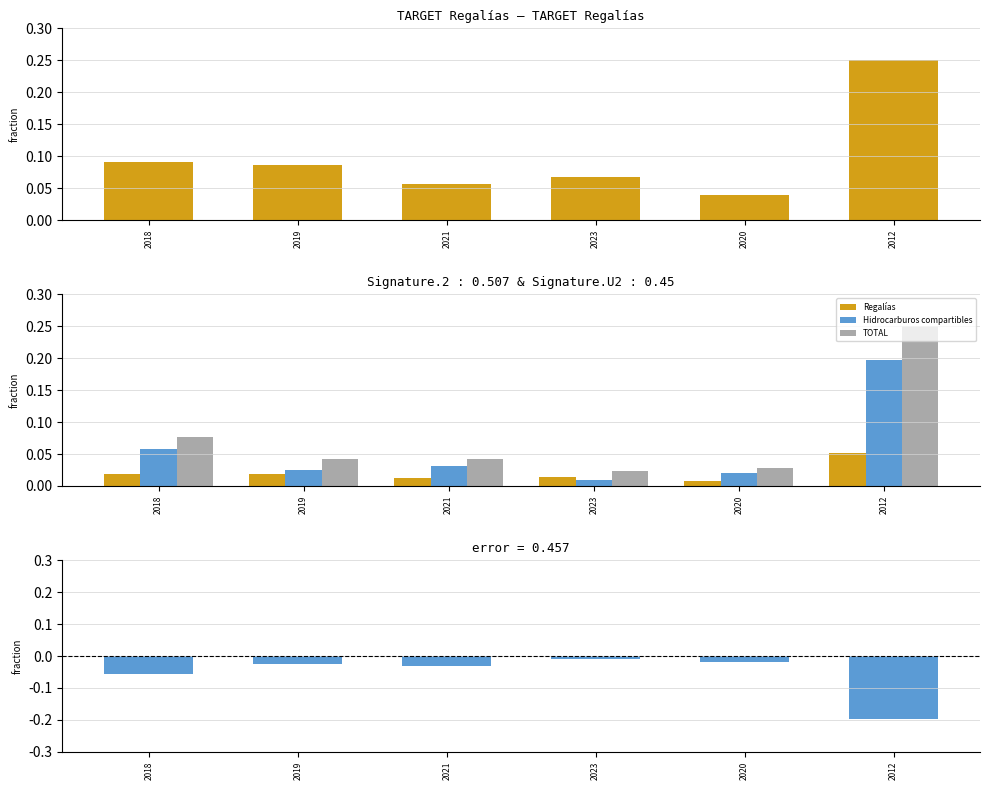

The TOTAL series shows 0.1 at 2018. True or false?

True